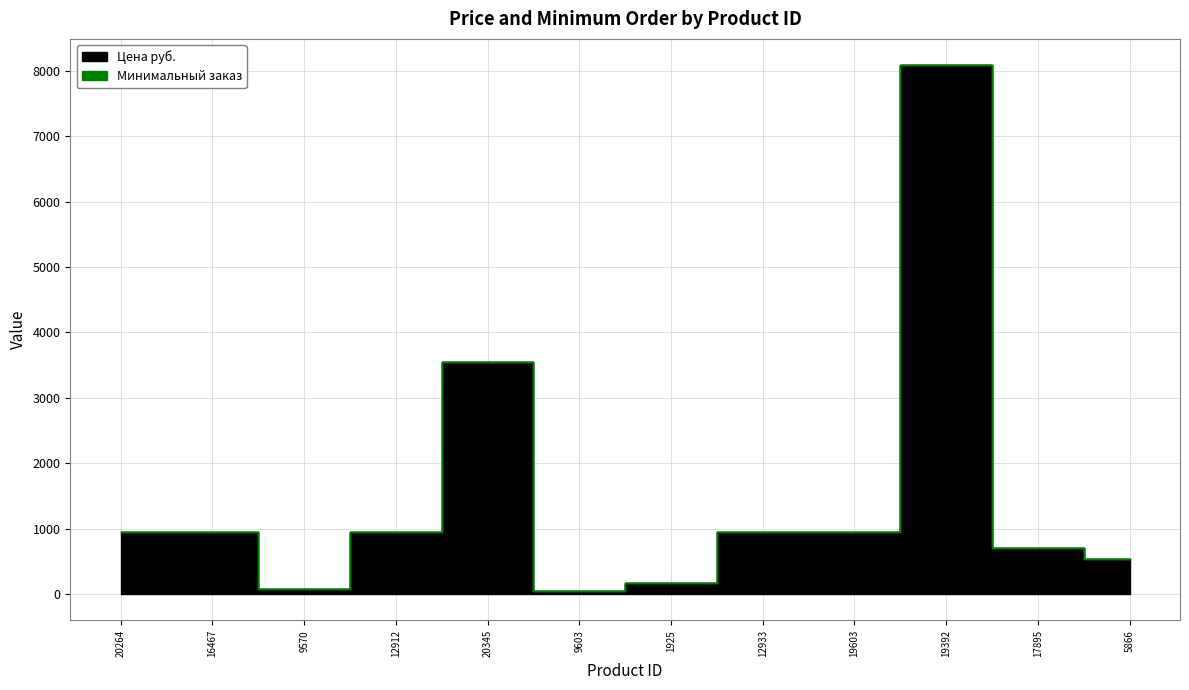

How many interior local peaks (higher than both neighbors) does the data have?

2